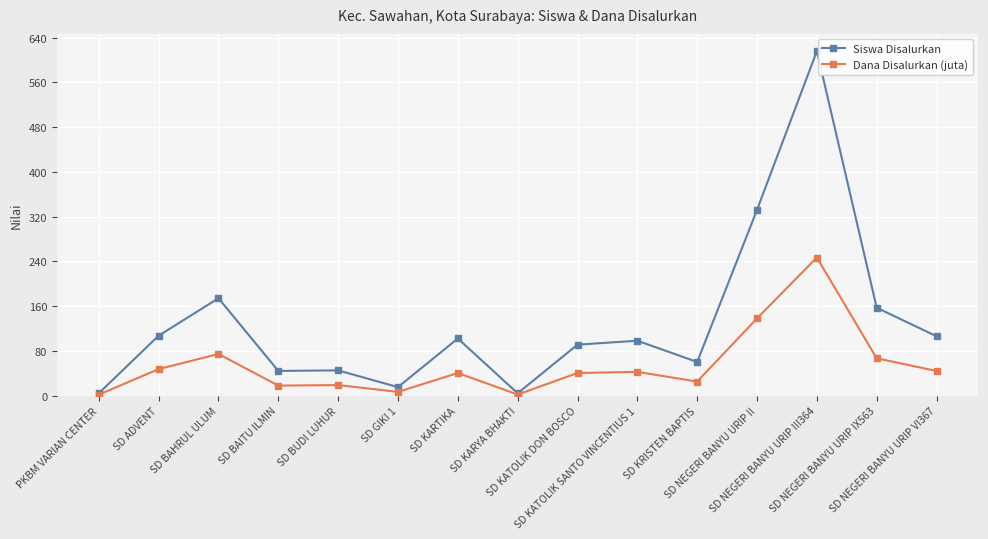

Read the Siswa Disalurkan value at SD BAITU ILMIN.

44.0